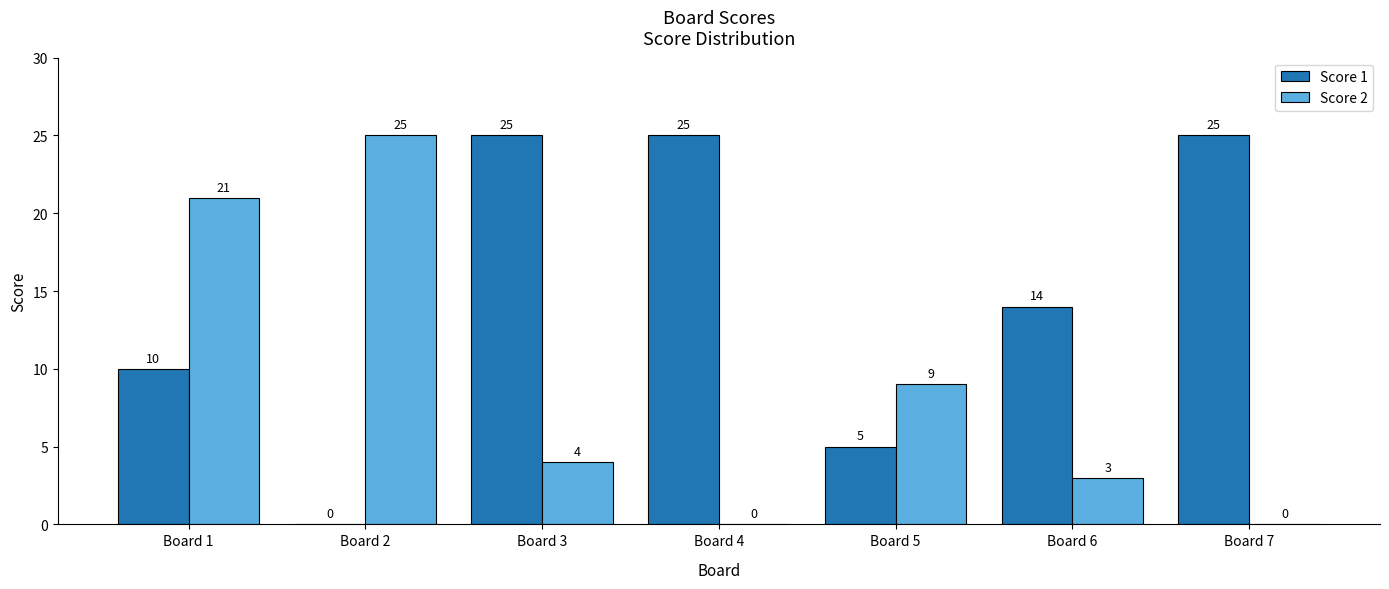

What are all the series names shown in the legend?

Score 1, Score 2